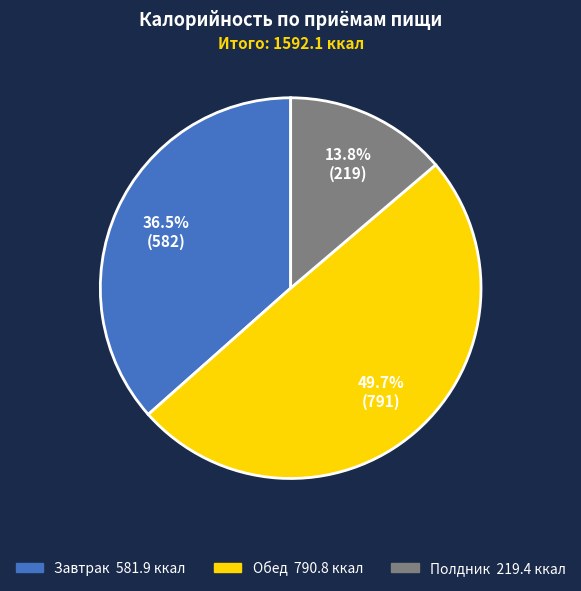

Which slice is the largest?

Обед